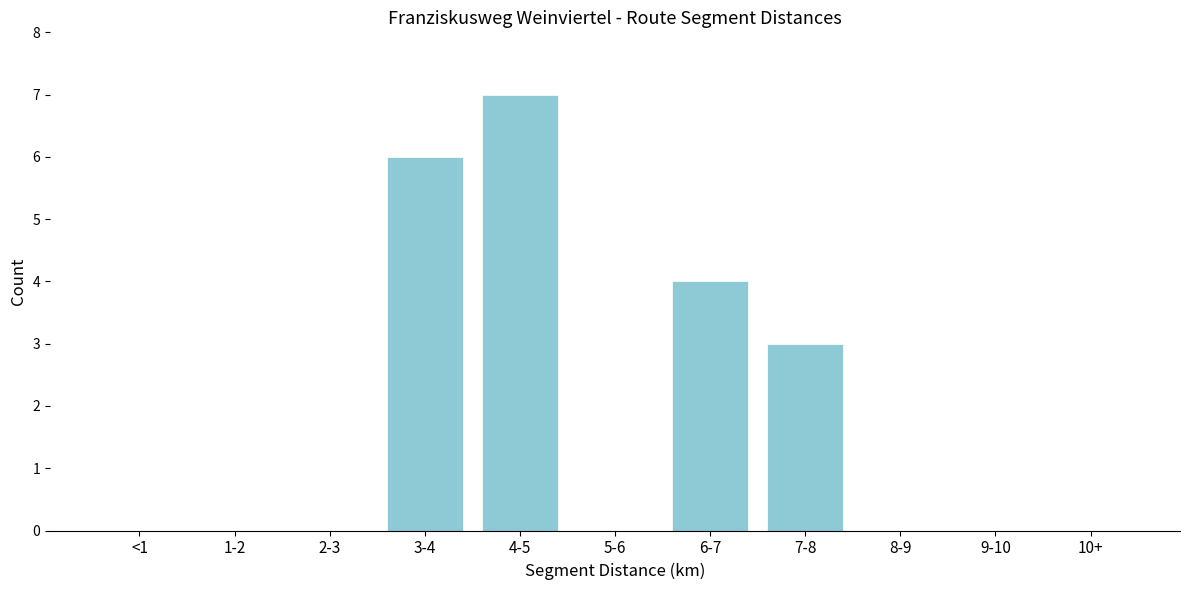

Reading right to left, list all the values displayed in this chart.

10+=0	9-10=0	8-9=0	7-8=3	6-7=4	5-6=0	4-5=7	3-4=6	2-3=0	1-2=0	<1=0